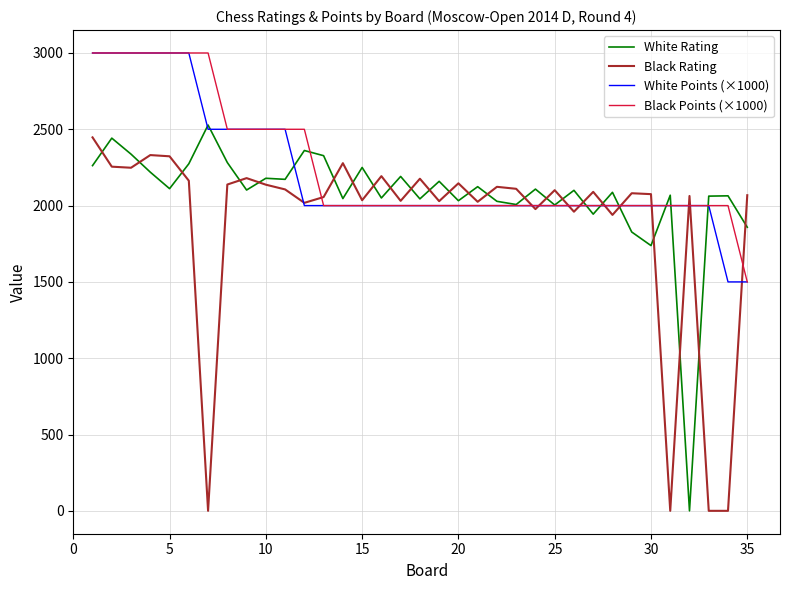

What is the greatest value displayed?

3000